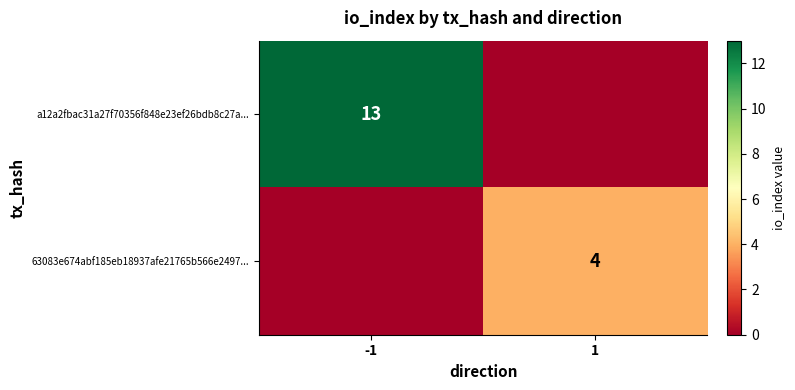

Is it true that 63083e674abf185eb18937afe21765b566e2497... equals 2 at 1?

False